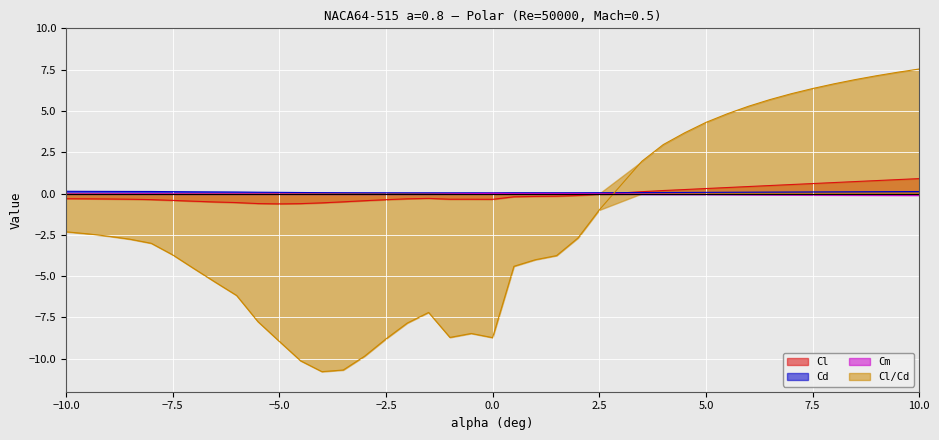

Reading right to left, extract all data points from this chart.

Cl: 10=0.9	9.5=0.8	9=0.8	8.5=0.7	8=0.7	7.5=0.6	7=0.5	6.5=0.5	6=0.4	5.5=0.4	5=0.3	4.5=0.2	4=0.2	3.5=0.1	2.5=-0.0	2=-0.1	1.5=-0.2	1=-0.2	0.5=-0.2	0=-0.4	-0.5=-0.3	-1=-0.3	-1.5=-0.3	-2=-0.3	-2.5=-0.4	-3=-0.4	-3.5=-0.5	-4=-0.6	-4.5=-0.6	-5=-0.6	-5.5=-0.6	-6=-0.5	-6.5=-0.5	-7=-0.5	-7.5=-0.4	-8=-0.4	-8.5=-0.3	-9=-0.3	-9.5=-0.3	-10=-0.3
Cd: 10=0.1	9.5=0.1	9=0.1	8.5=0.1	8=0.1	7.5=0.1	7=0.1	6.5=0.1	6=0.1	5.5=0.1	5=0.1	4.5=0.1	4=0.1	3.5=0.1	2.5=0.0	2=0.0	1.5=0.0	1=0.0	0.5=0.0	0=0.0	-0.5=0.0	-1=0.0	-1.5=0.0	-2=0.0	-2.5=0.0	-3=0.0	-3.5=0.0	-4=0.1	-4.5=0.1	-5=0.1	-5.5=0.1	-6=0.1	-6.5=0.1	-7=0.1	-7.5=0.1	-8=0.1	-8.5=0.1	-9=0.1	-9.5=0.1	-10=0.1
Cm: 10=-0.1	9.5=-0.1	9=-0.1	8.5=-0.1	8=-0.1	7.5=-0.1	7=-0.1	6.5=-0.1	6=-0.1	5.5=-0.1	5=-0.1	4.5=-0.0	4=-0.0	3.5=-0.0	2.5=-0.0	2=-0.0	1.5=-0.0	1=-0.0	0.5=-0.0	0=0.0	-0.5=-0.0	-1=-0.0	-1.5=-0.0	-2=-0.1	-2.5=-0.1	-3=-0.1	-3.5=-0.1	-4=-0.0	-4.5=-0.0	-5=-0.0	-5.5=-0.0	-6=-0.0	-6.5=-0.0	-7=-0.0	-7.5=-0.0	-8=-0.0	-8.5=-0.0	-9=-0.0	-9.5=-0.0	-10=-0.0
Cl/Cd: 10=7.5	9.5=7.3	9=7.1	8.5=6.9	8=6.6	7.5=6.4	7=6.0	6.5=5.7	6=5.3	5.5=4.8	5=4.3	4.5=3.7	4=3.0	3.5=2.0	2.5=-1.0	2=-2.7	1.5=-3.8	1=-4.0	0.5=-4.4	0=-8.7	-0.5=-8.5	-1=-8.7	-1.5=-7.2	-2=-7.8	-2.5=-8.8	-3=-9.8	-3.5=-10.7	-4=-10.8	-4.5=-10.1	-5=-8.9	-5.5=-7.8	-6=-6.2	-6.5=-5.4	-7=-4.5	-7.5=-3.7	-8=-3.0	-8.5=-2.8	-9=-2.6	-9.5=-2.4	-10=-2.3